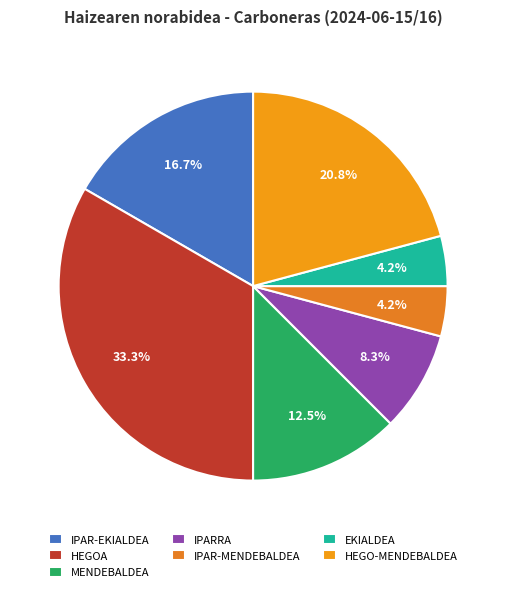

How many segments does this pie chart have?

7